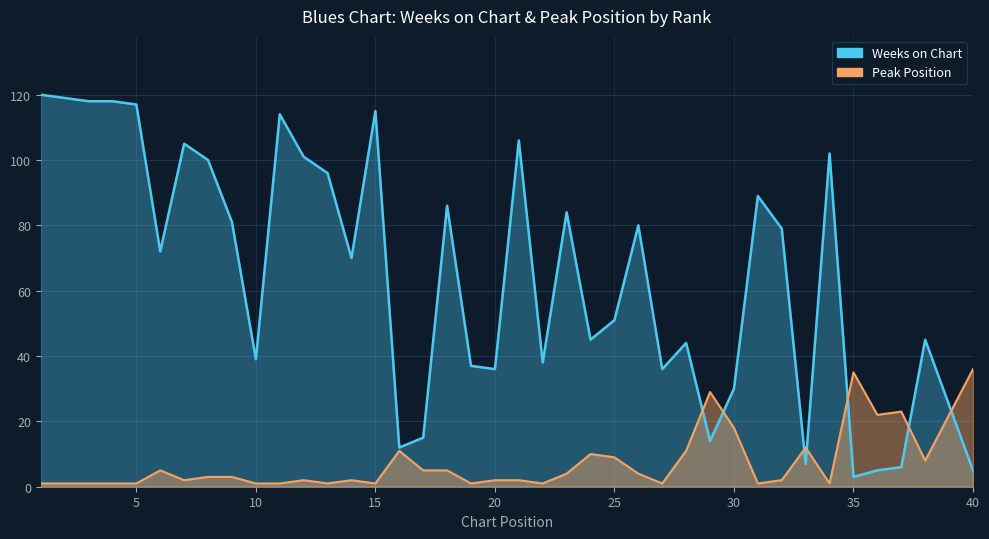

Is it true that Weeks on Chart equals 8 at 39?

False